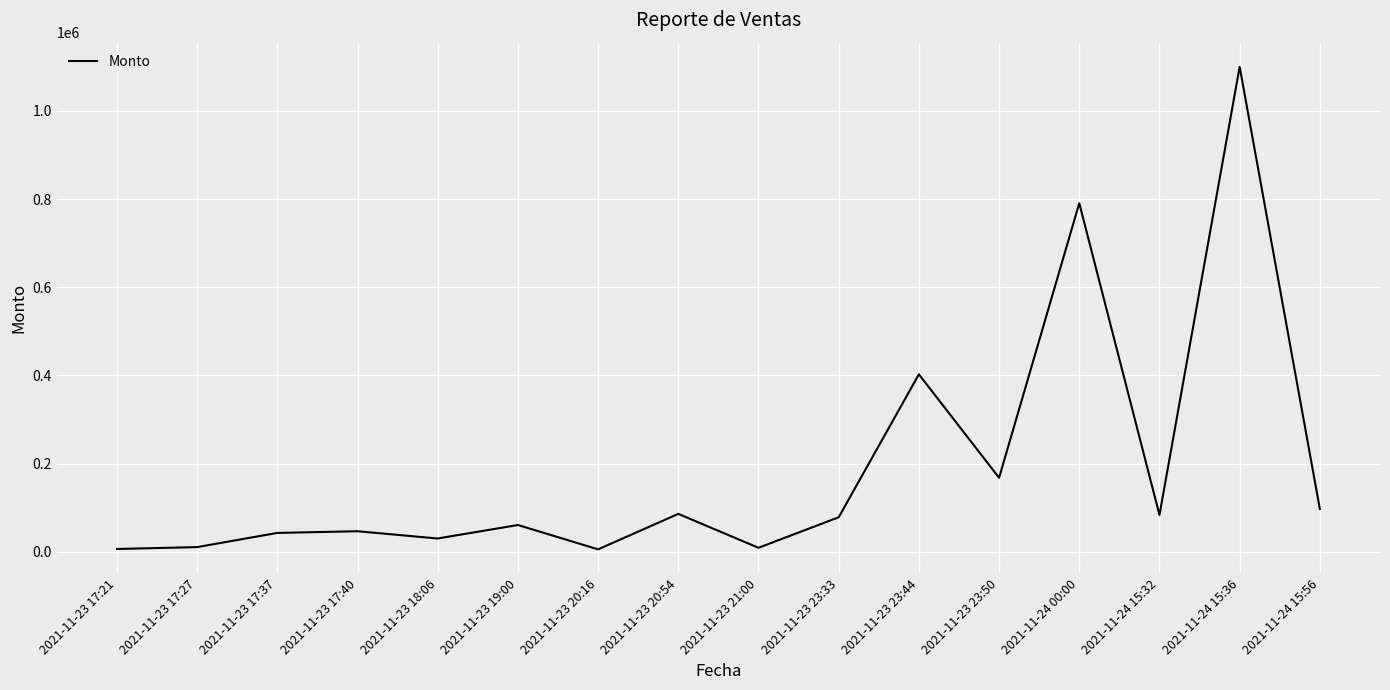

What is the greatest value displayed?

1100000.0